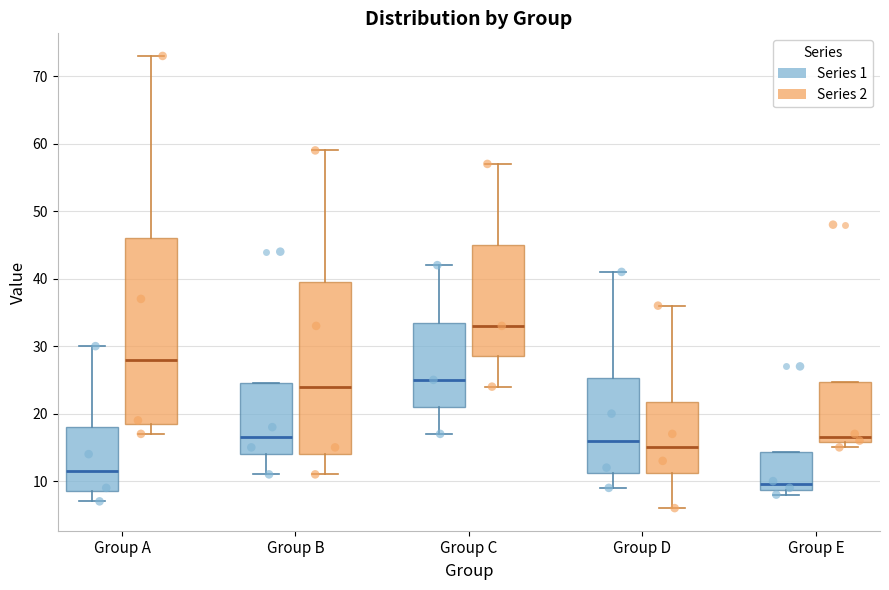

Reading left to right, read every box against the y-axis: the position of its median line, the range the box covers, and the ends of its whiskers. The values are not printed on the chart, so give them approximately, as read against the axis.

Group A (Series 1): median 12, box 9 to 18, whiskers 7 to 30
Group A (Series 2): median 28, box 19 to 46, whiskers 17 to 73
Group B (Series 1): median 17, box 14 to 25, whiskers 11 to 25
Group B (Series 2): median 24, box 14 to 40, whiskers 11 to 59
Group C (Series 1): median 25, box 21 to 34, whiskers 17 to 42
Group C (Series 2): median 33, box 29 to 45, whiskers 24 to 57
Group D (Series 1): median 16, box 11 to 25, whiskers 9 to 41
Group D (Series 2): median 15, box 11 to 22, whiskers 6 to 36
Group E (Series 1): median 10, box 9 to 14, whiskers 8 to 14
Group E (Series 2): median 17, box 16 to 25, whiskers 15 to 25